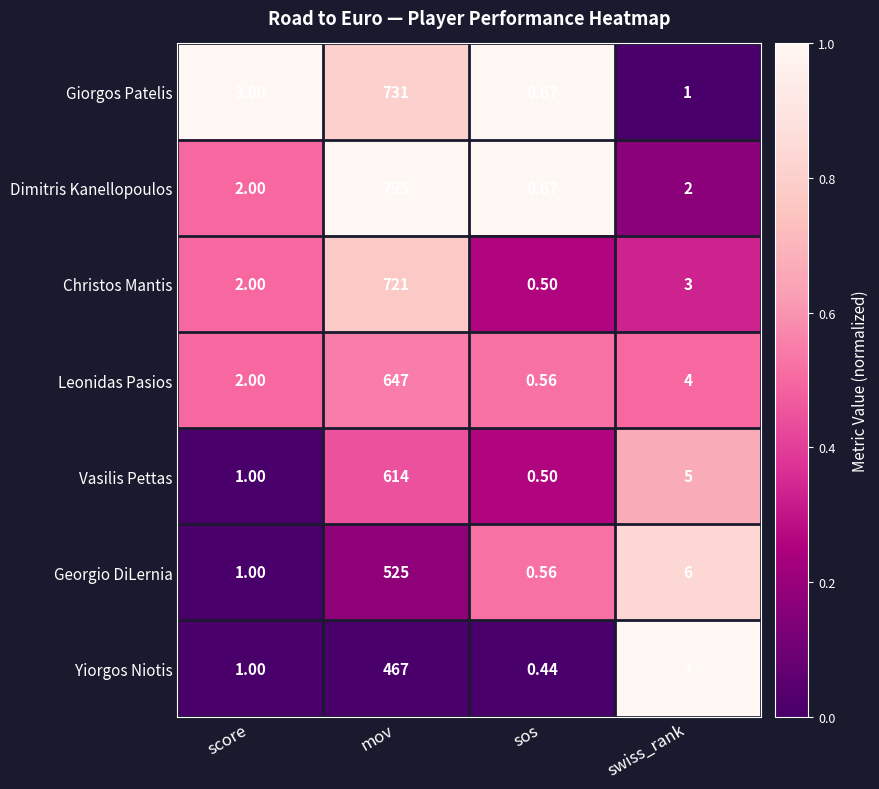

What is the difference between the highest and lowest values at sos?

0.2